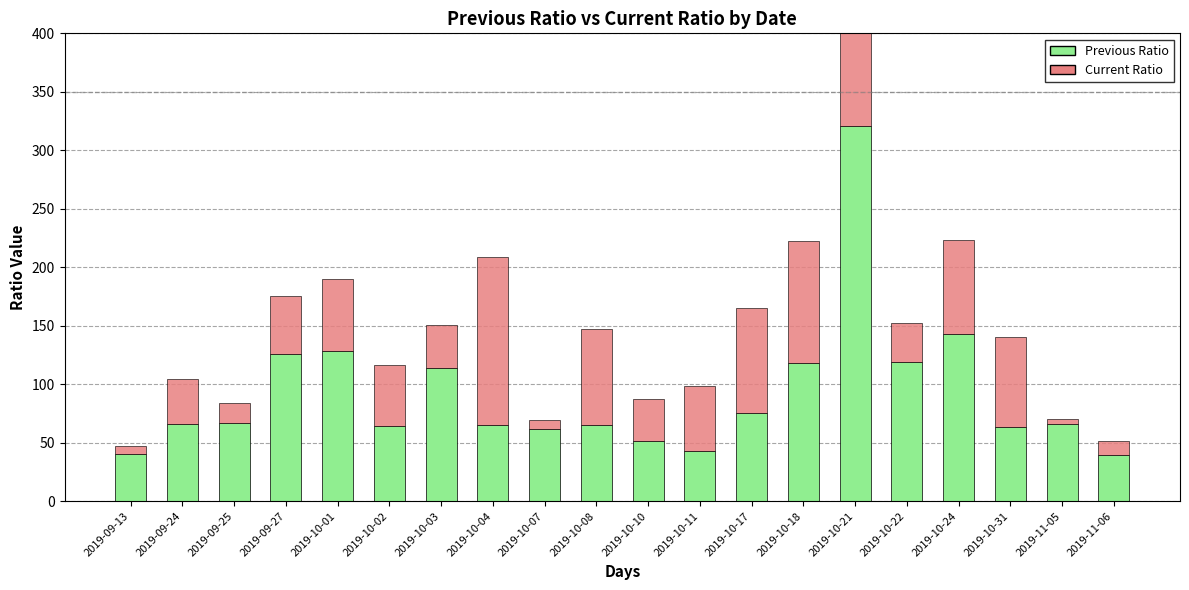

What is the value of the Current Ratio bar at the 19th from the left?

4